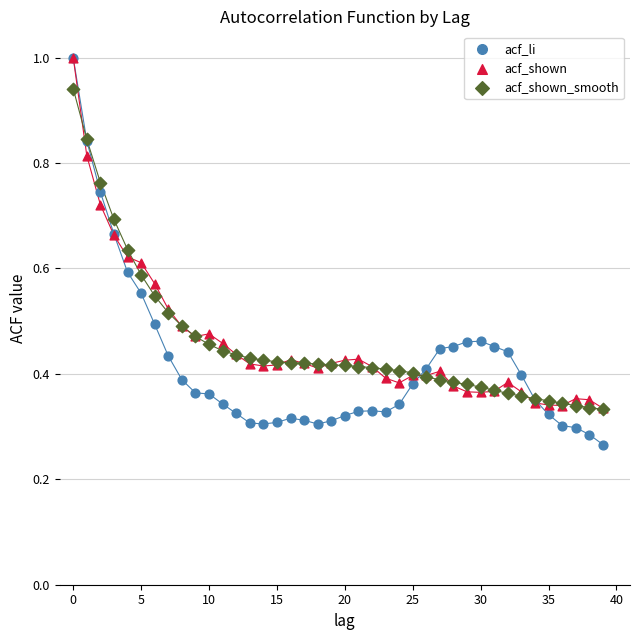

Which series contains the lowest Y value?

acf_li